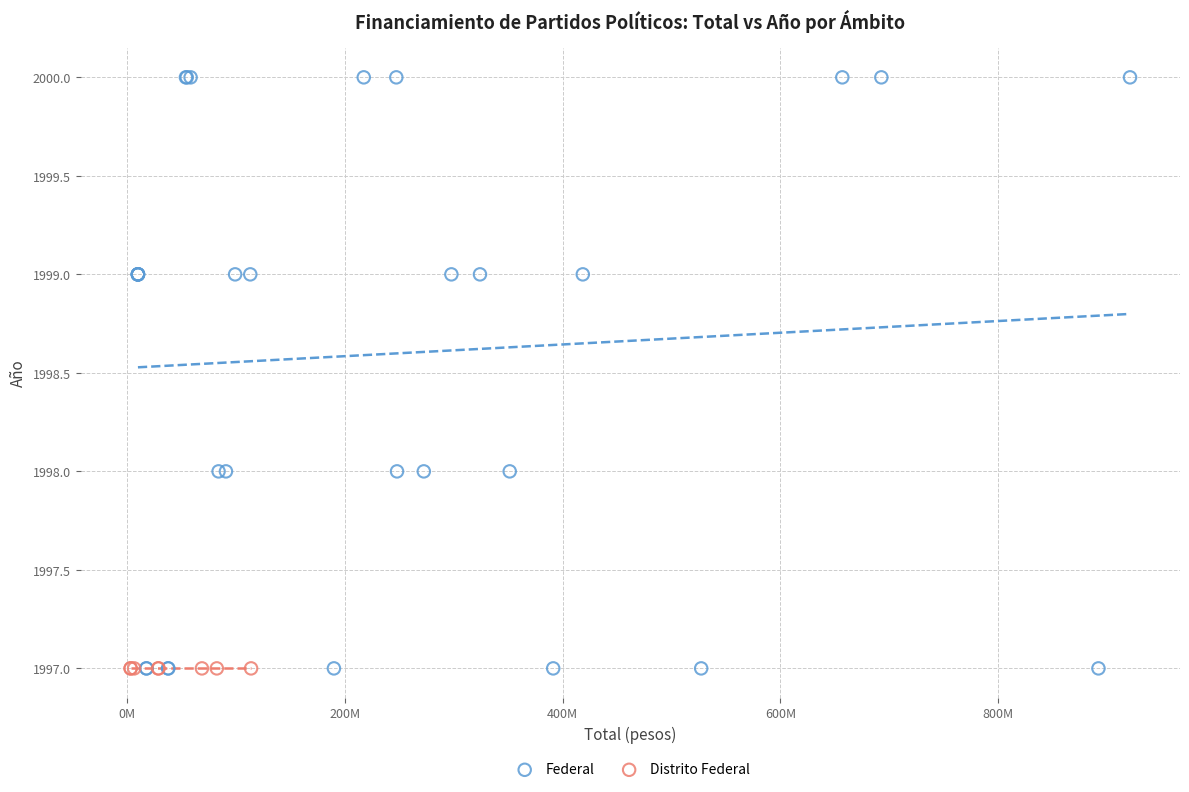

Which series contains the highest Y value?

Federal